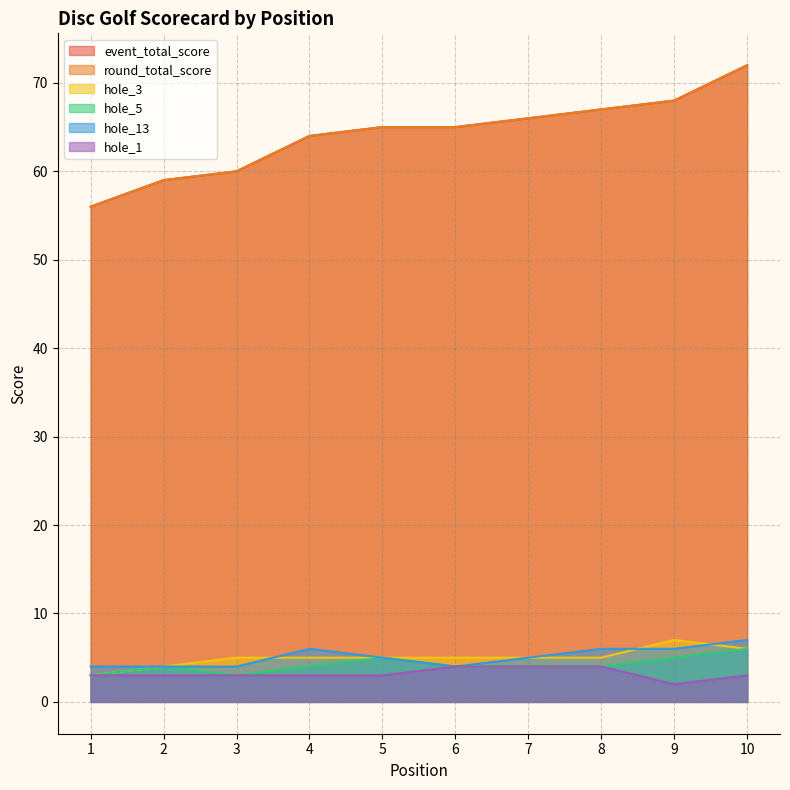

Between 6 and 3, which is larger?

6